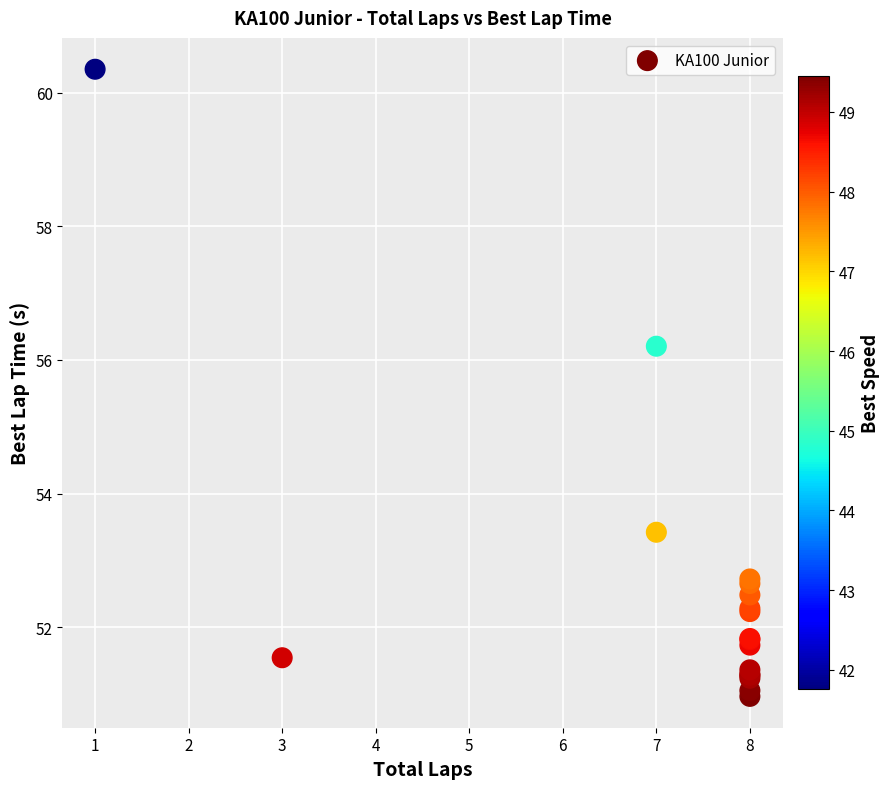

What Y value in the scatter plot is closest to 55?

56.2